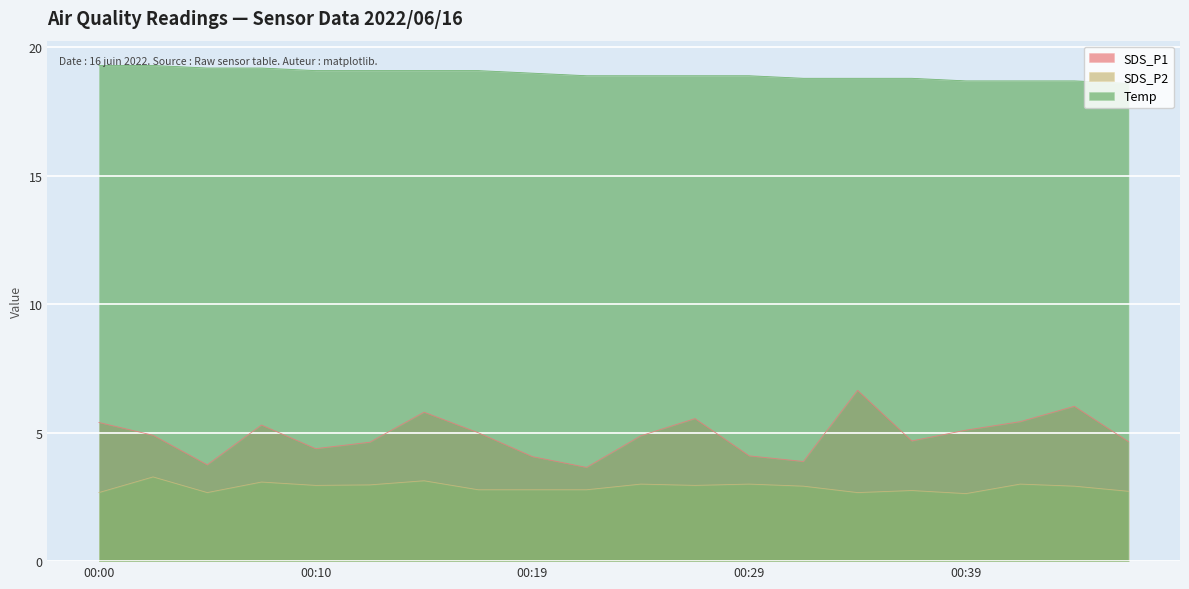

Count the number of categories in the chart.

20